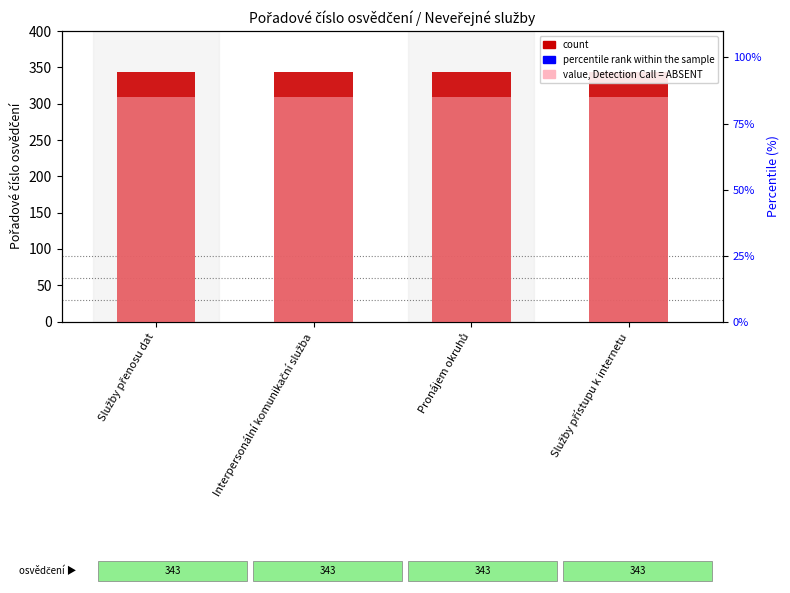

Which series has the largest total across all categories?

count